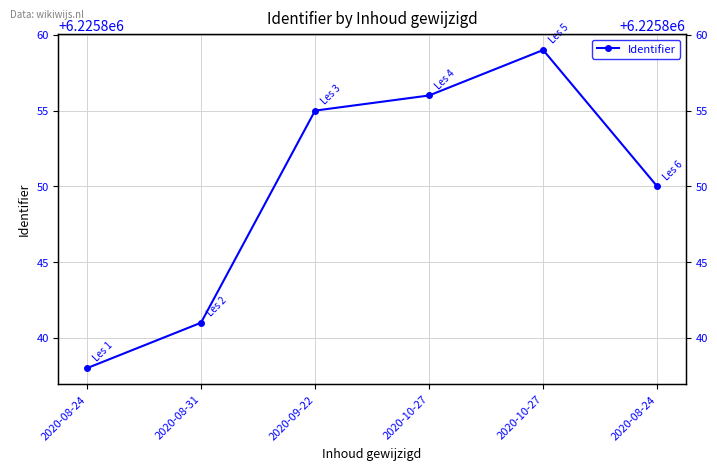

What is the difference between the maximum and minimum values?

21